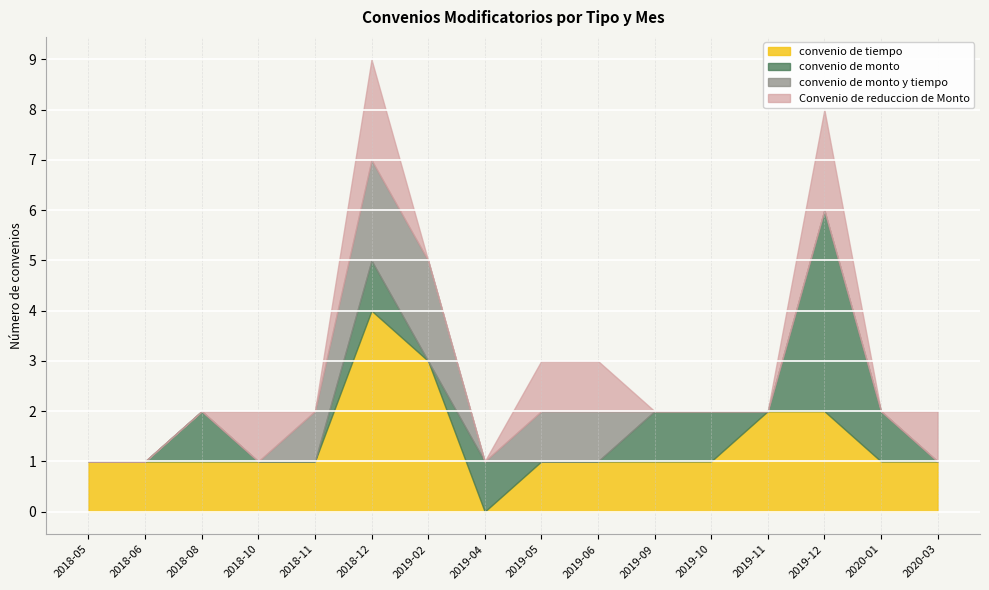

True or false: convenio de monto and Convenio de reduccion de Monto cross at least once.

False